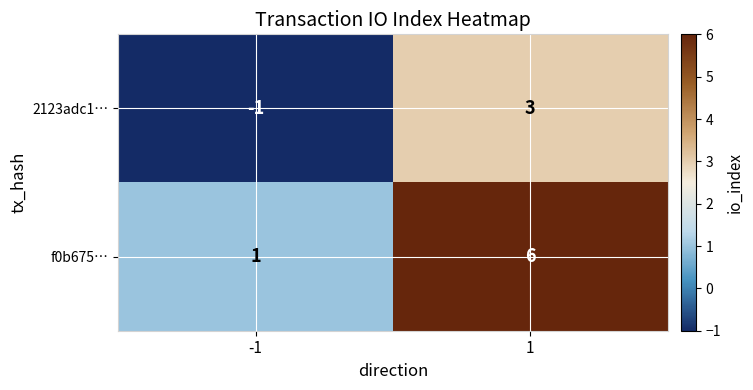

What is the maximum value for 2123adc1…?

3